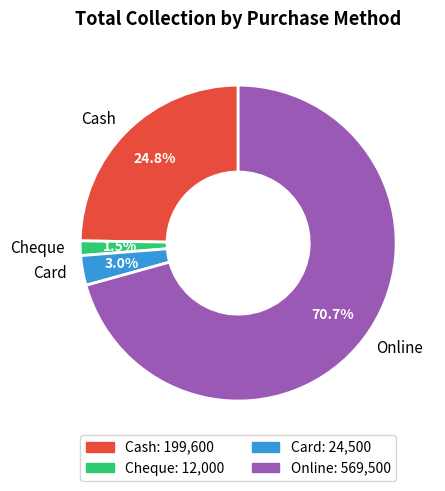

The Online slice represents 80% of the pie. True or false?

False